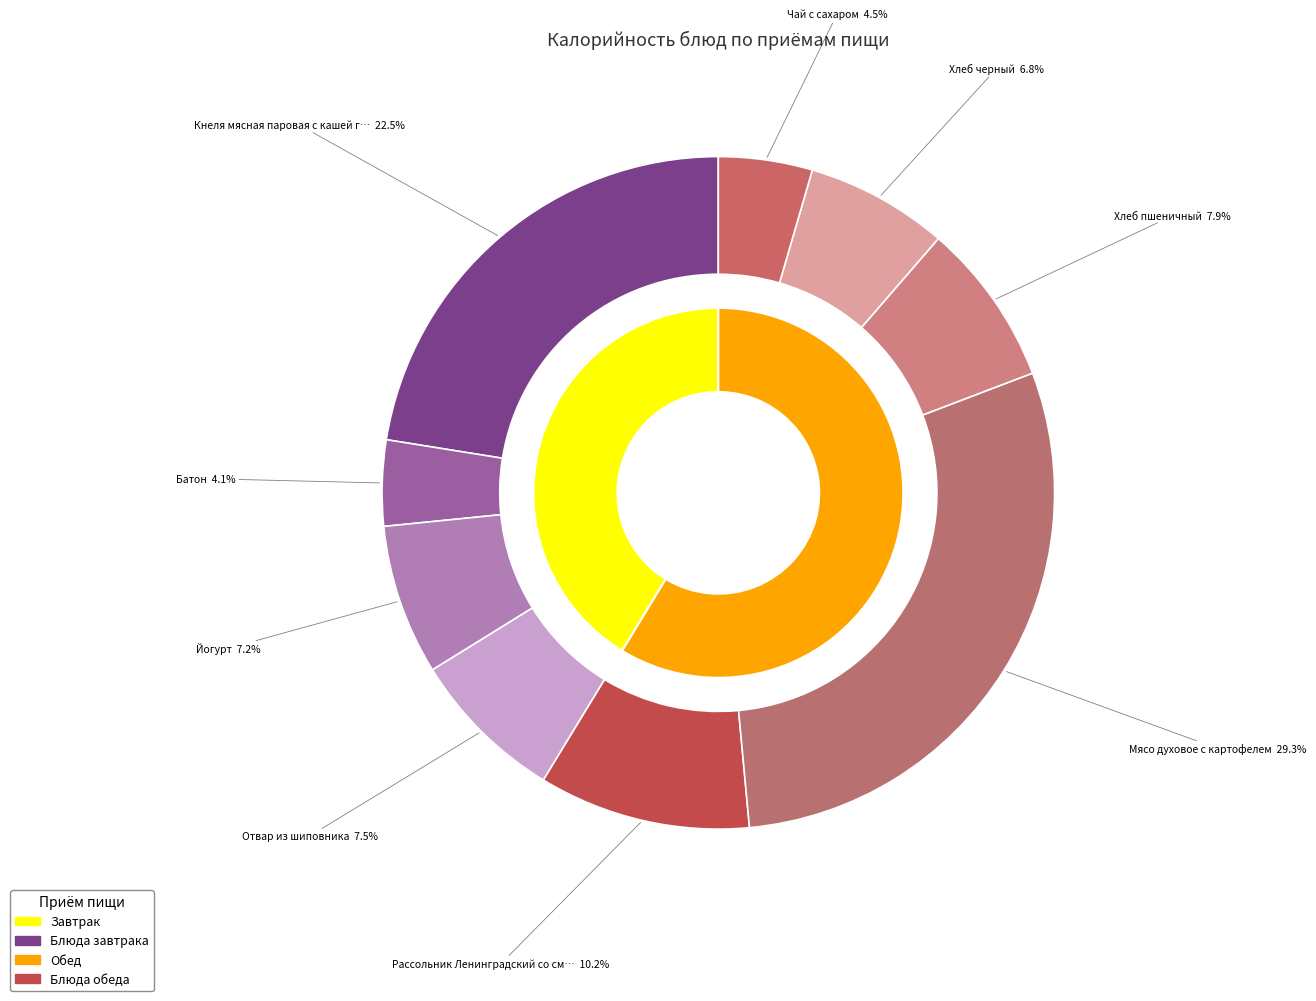

To the nearest percent, what portion does Хлеб пшеничный represent?

8%